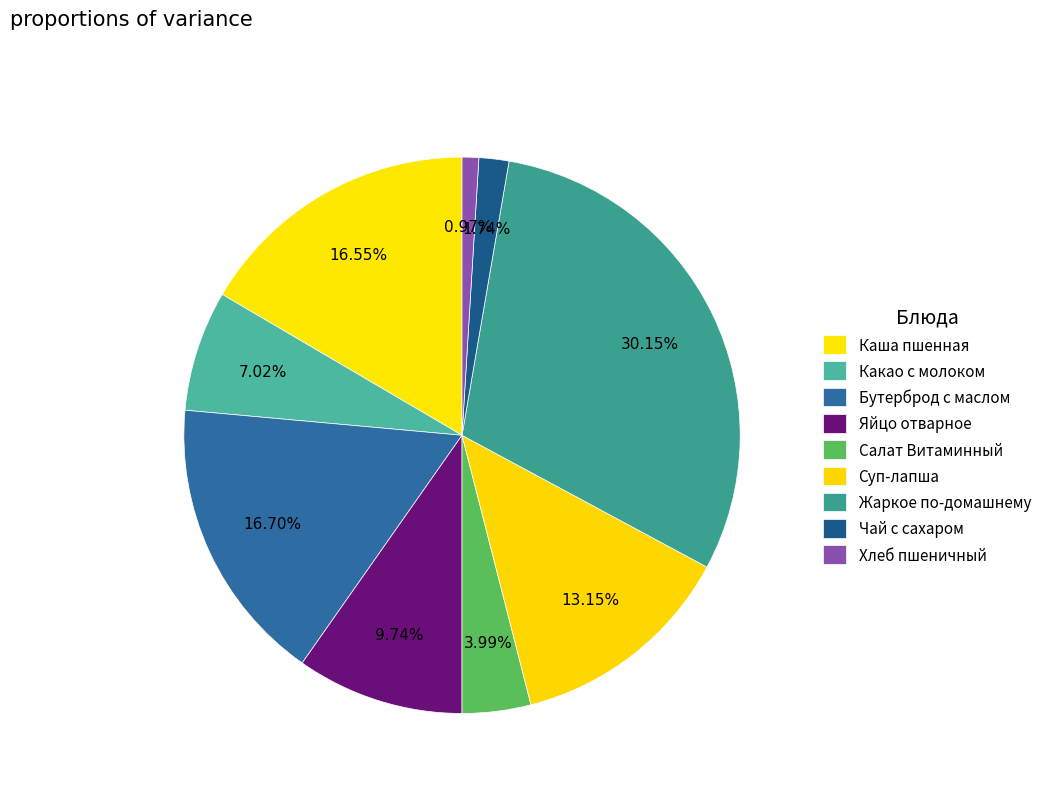

How many segments does this pie chart have?

9